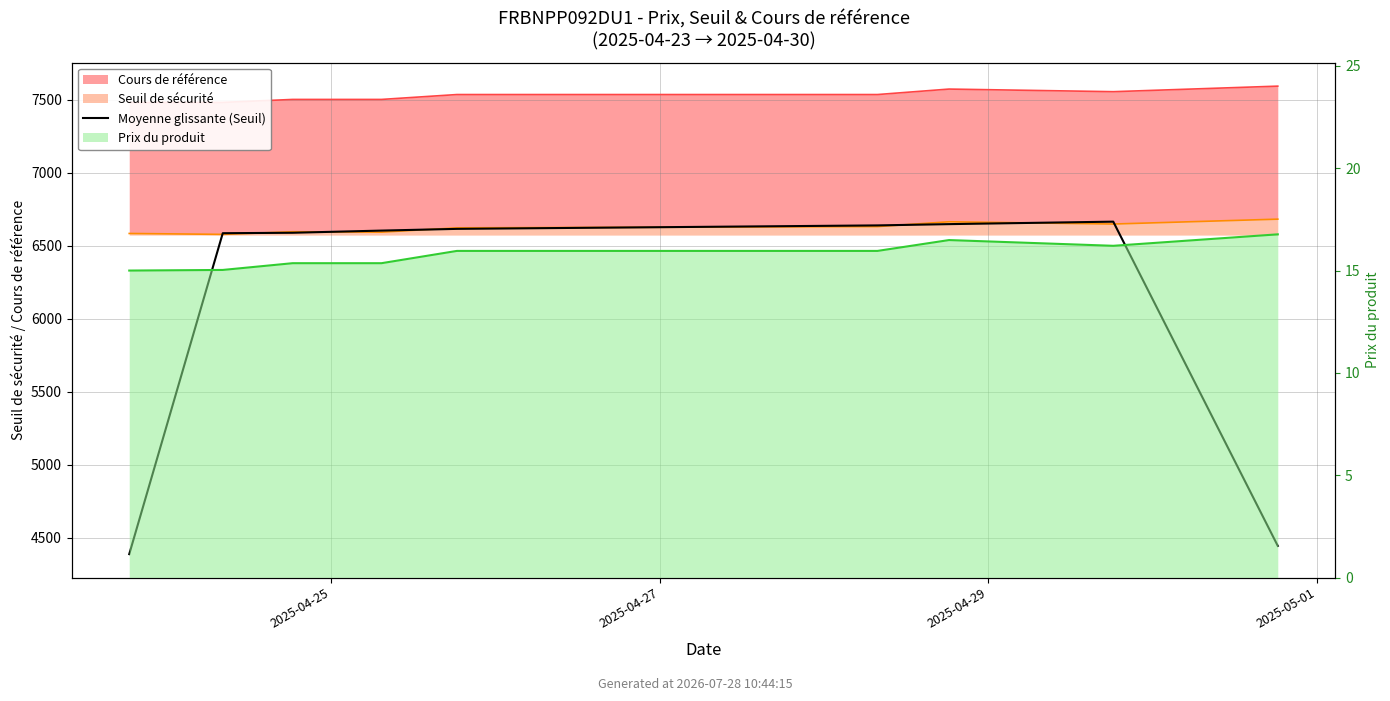

At which category does the data reach its first local peak?

7